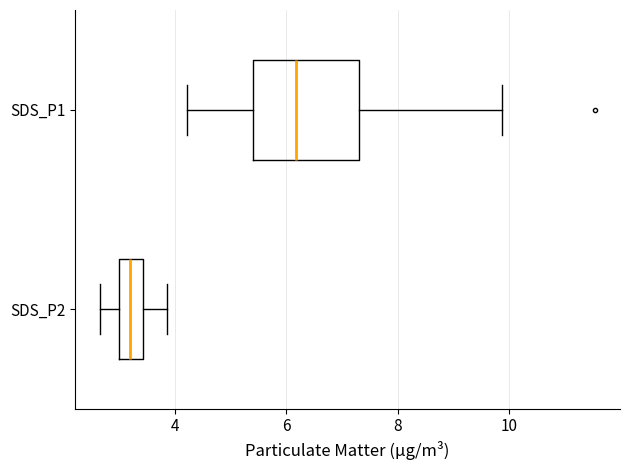

Comparing the boxes themselves (not the whiskers), which one is the widest?

SDS_P1